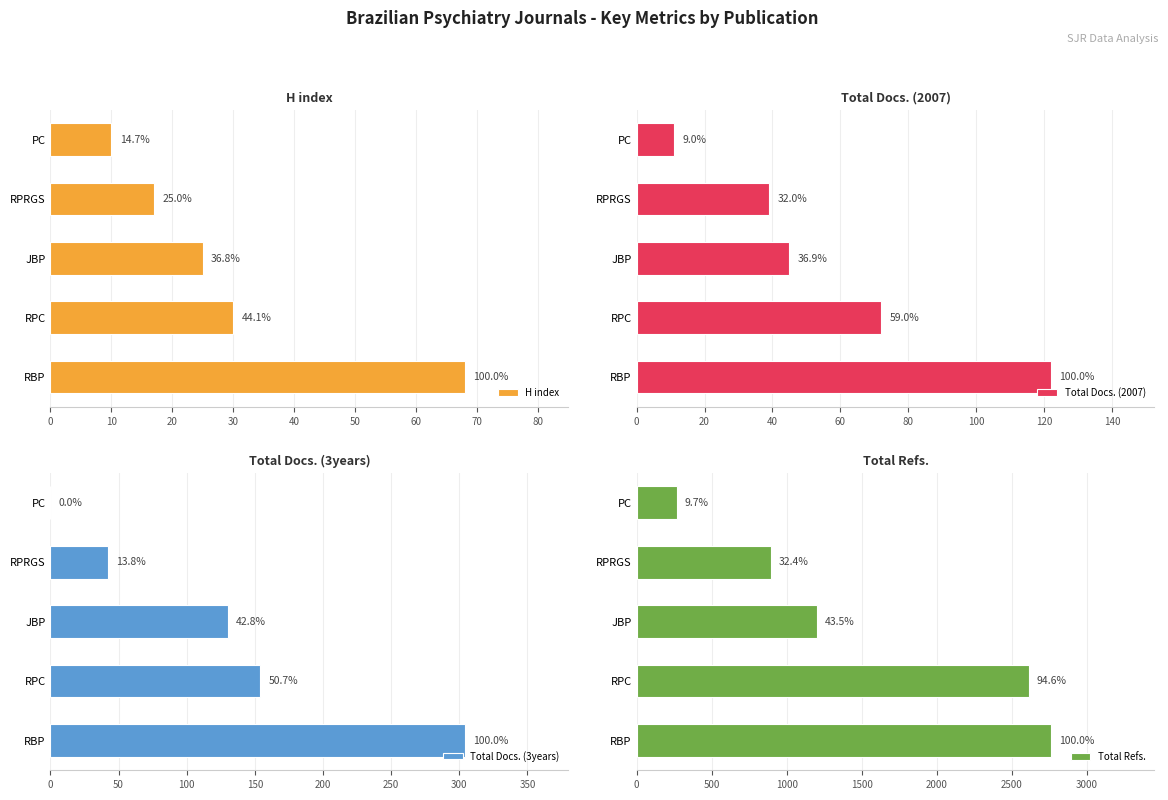

Between 10 and 40, which series saw the biggest shift?

Total Refs.